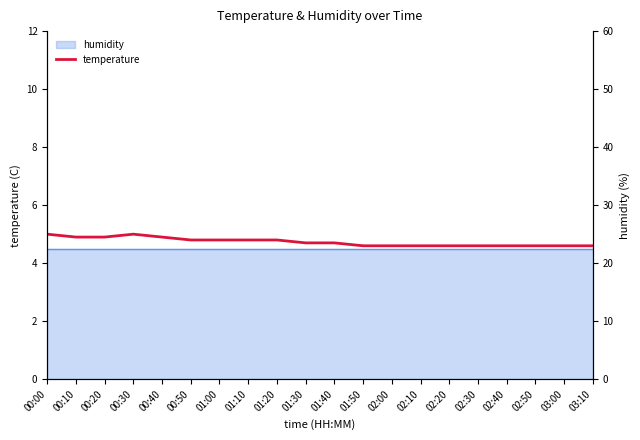

What is the change in value from 01:40 to 02:20?

-0.1